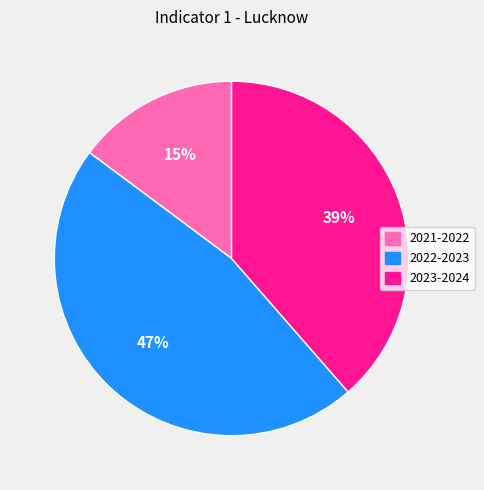

Approximately how many times larger is the value at 2023-2024 compared to 2021-2022?

2.6